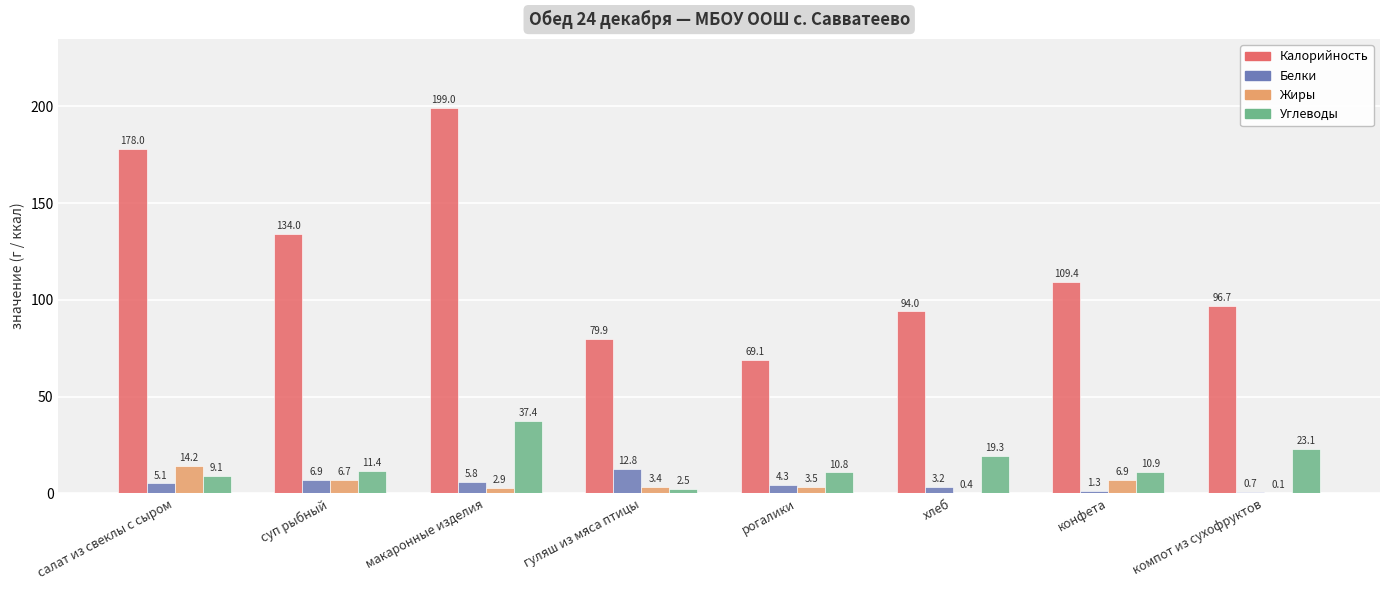

Which series changed the most between макаронные изделия and компот из сухофруктов?

Калорийность